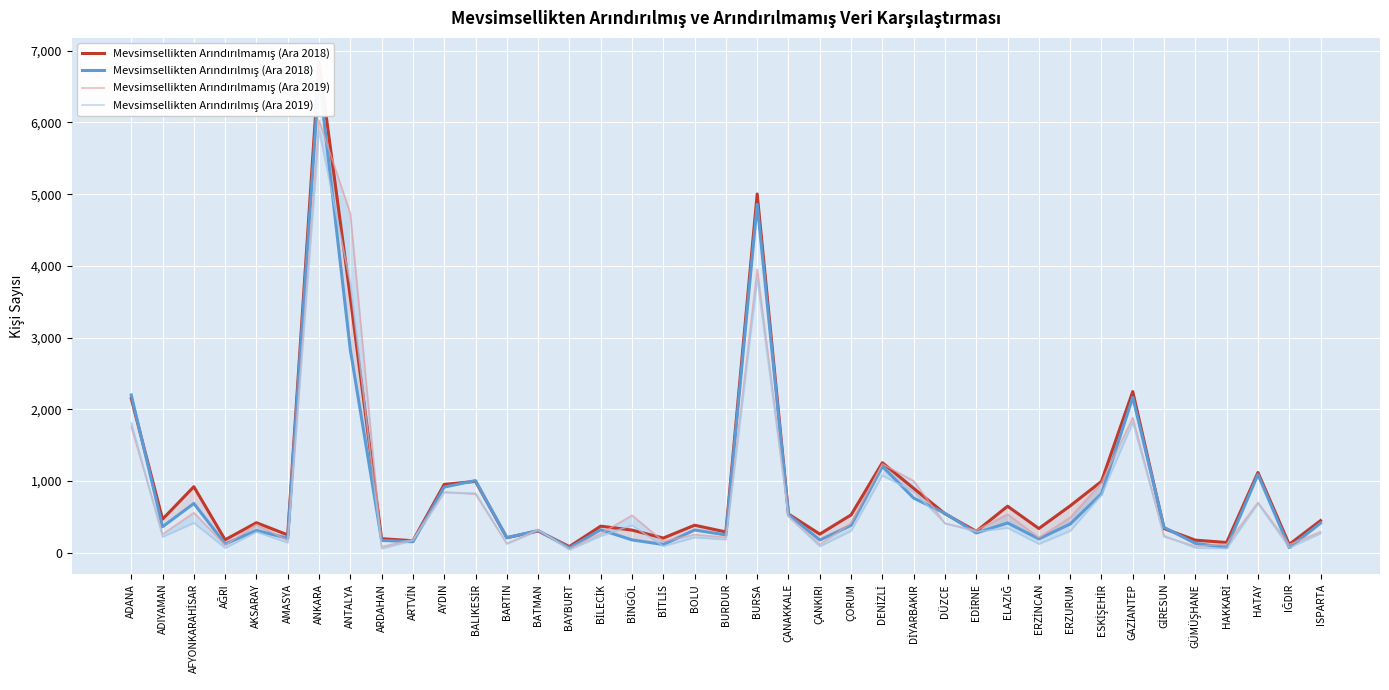

How many data points in Mevsimsellikten Arındırılmış (Ara 2019) are less than 294?

19